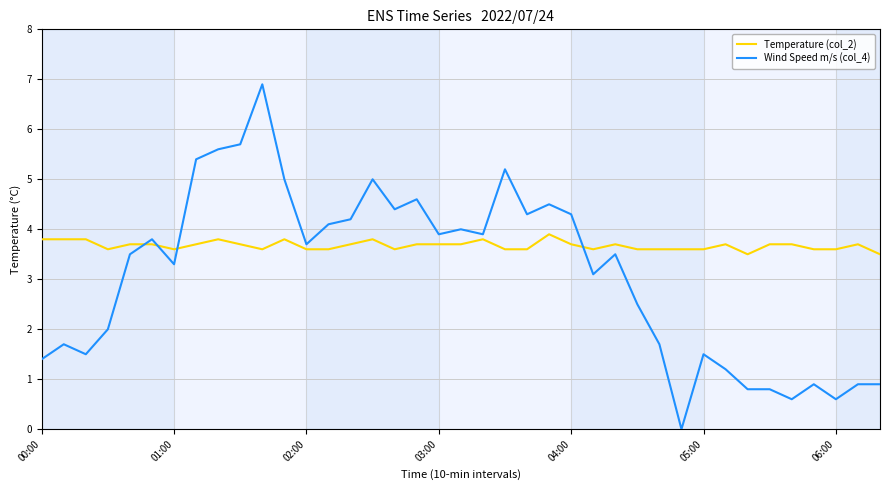

Which series has the largest total across all categories?

Temperature (col_2)